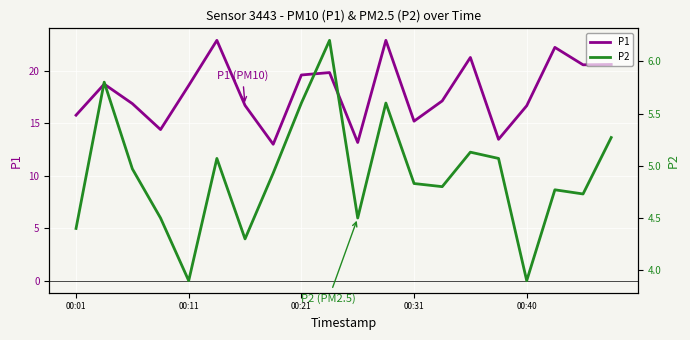

At which category is the sum across all series the highest?

11